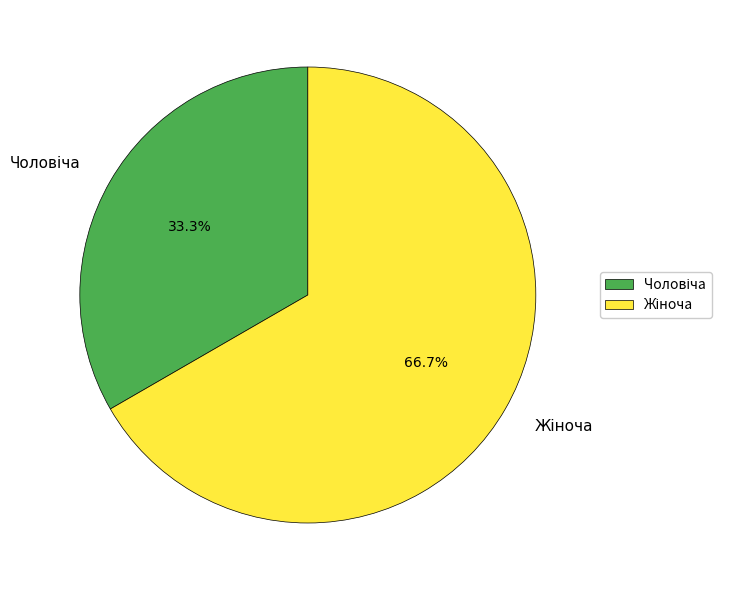

Is there a majority slice in this chart?

Yes